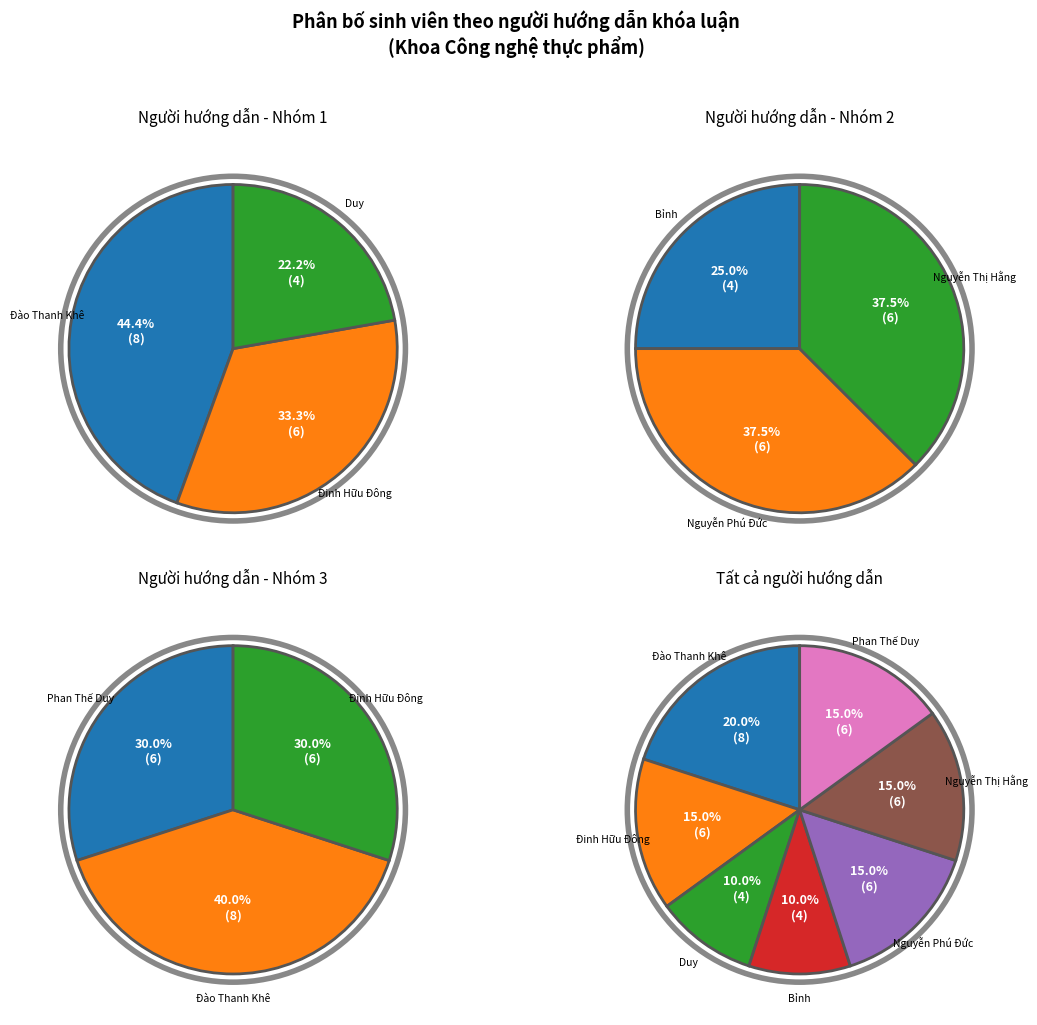

Is it true that Nguyễn Phú Đức is 15% of the pie?

True